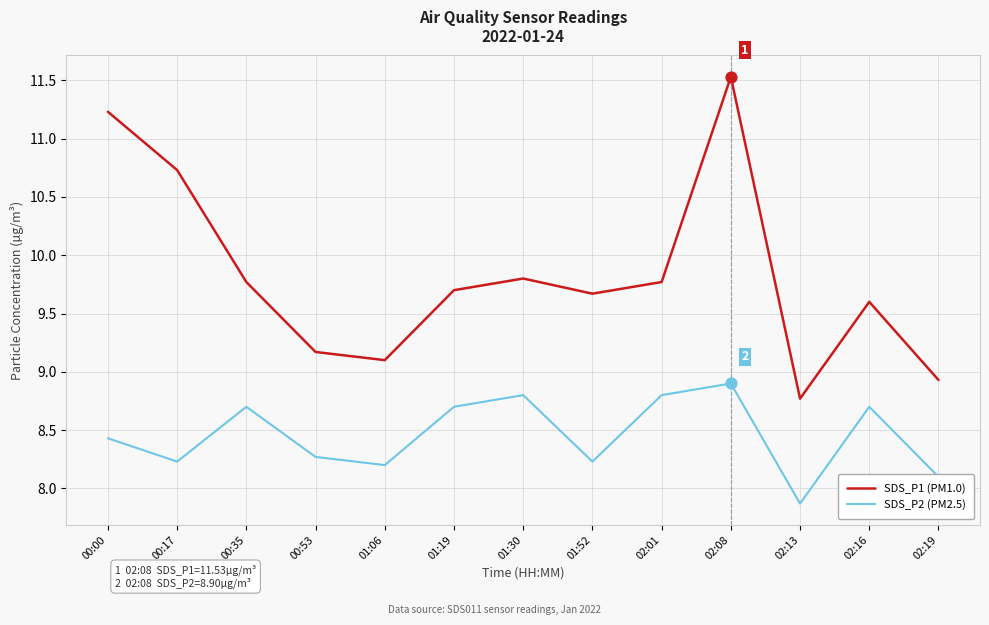

What is the spread (max minus min) of values at 01:19?

1.0